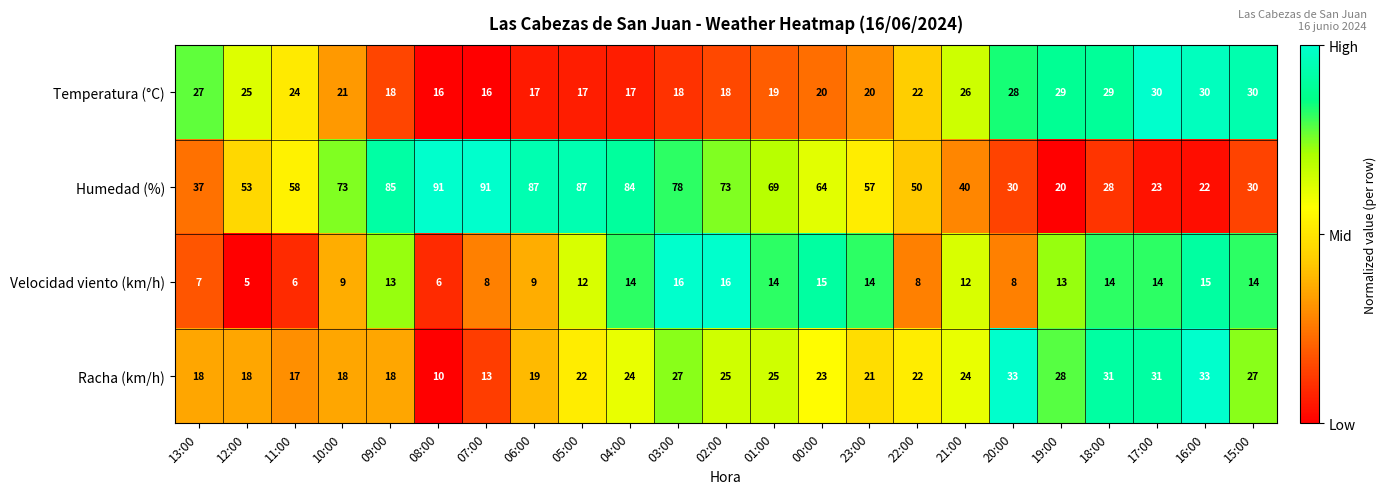

What is the smallest value displayed?

5